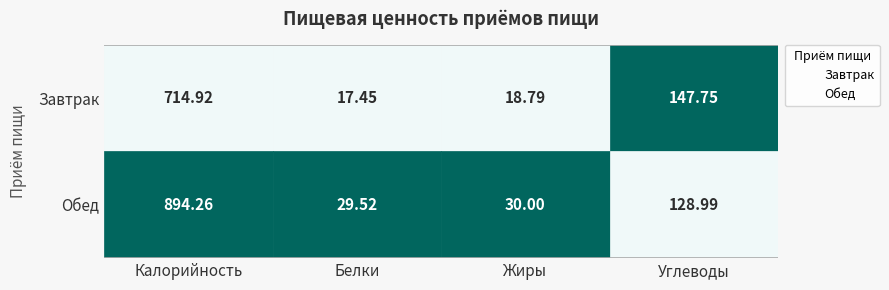

What are all the series names shown in the legend?

Завтрак, Обед